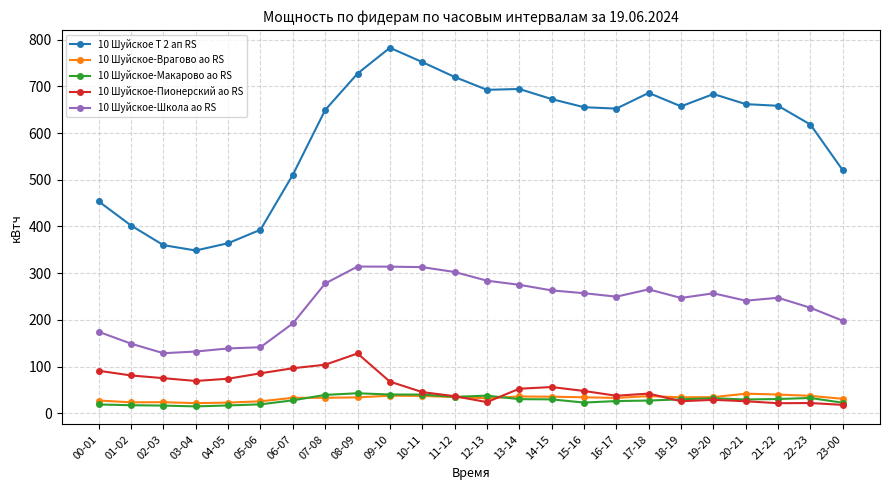

What position from the left is 11-12?

12